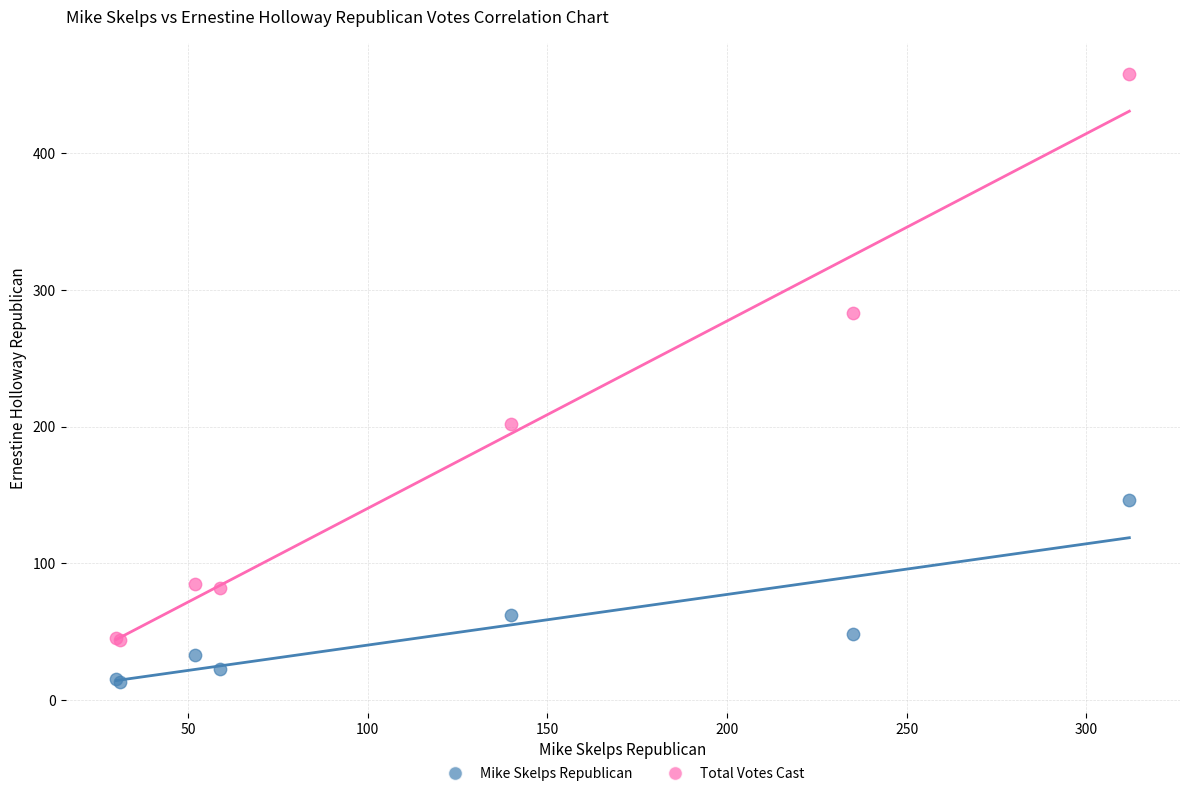

Which series has the largest Y range (max minus min)?

Total Votes Cast